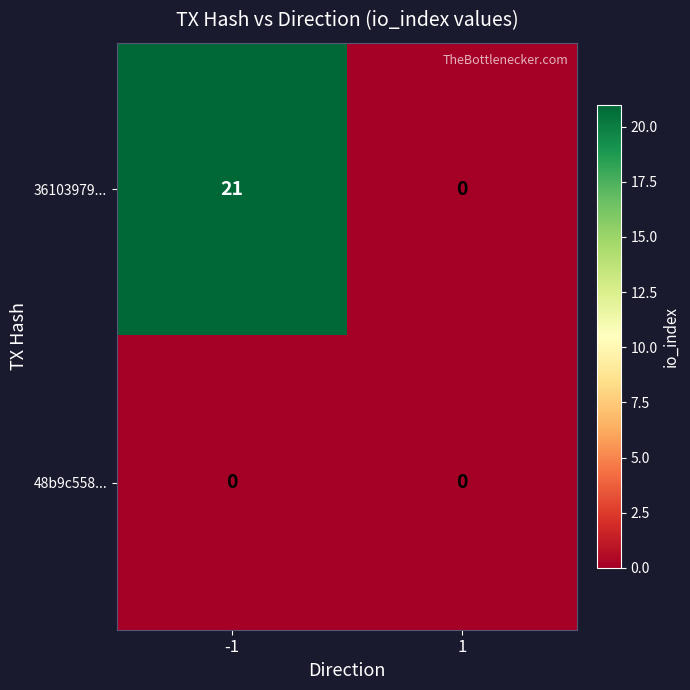

Reading left to right, list all the values displayed in this chart.

36103979...: -1=21	1=0
48b9c558...: -1=0	1=0